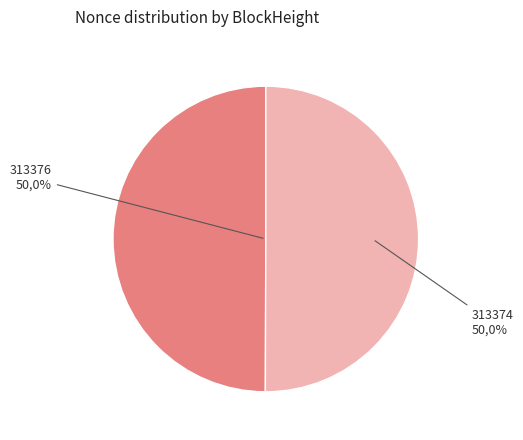

Which category has the smallest portion of the pie?

313376